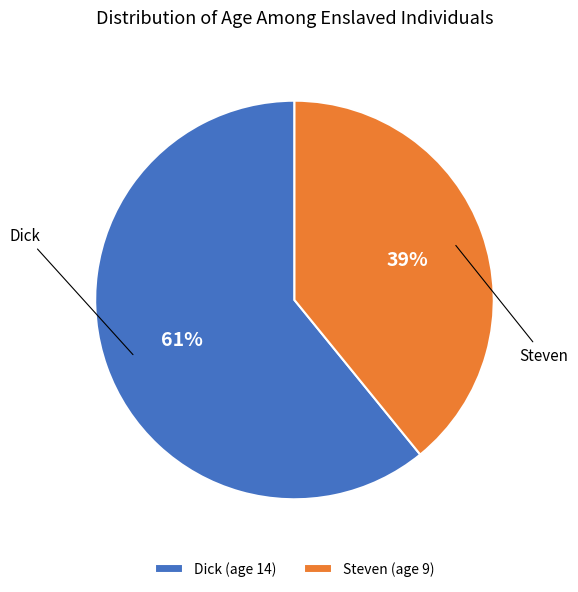

To the nearest percent, what is the difference between the Steven and Dick slice percentages?

22%